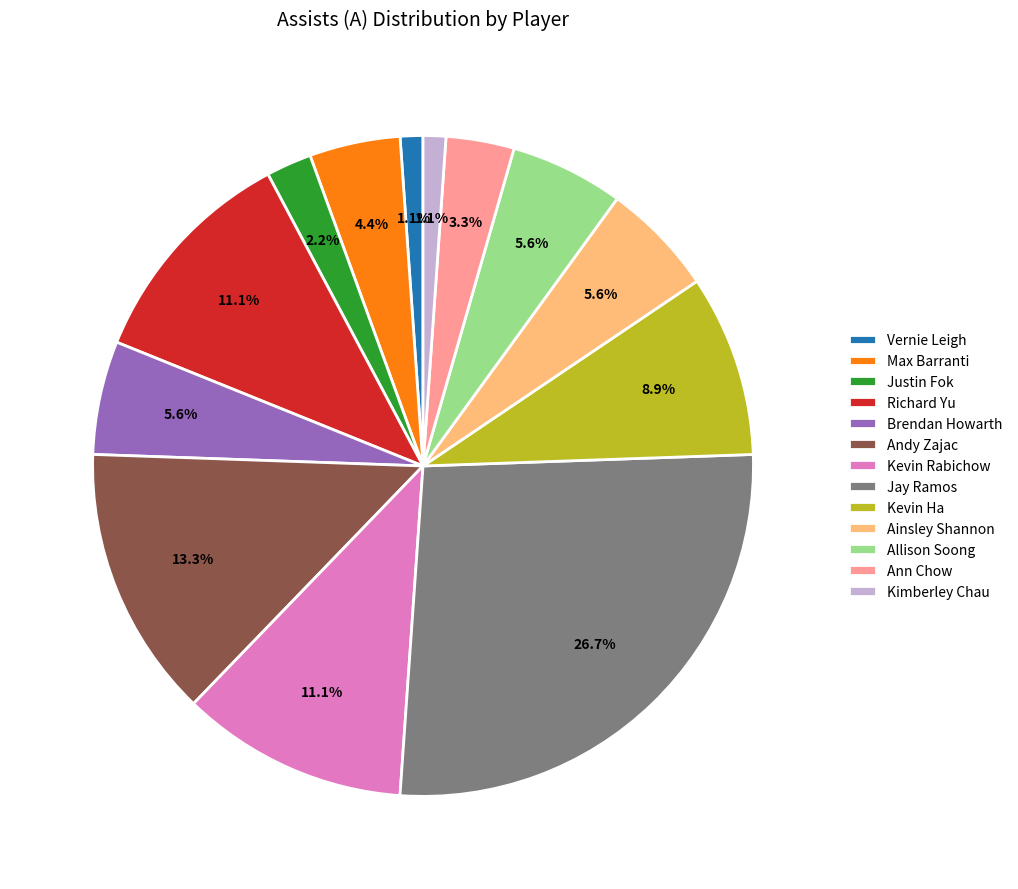

Is it true that Max Barranti is 4% of the pie?

True